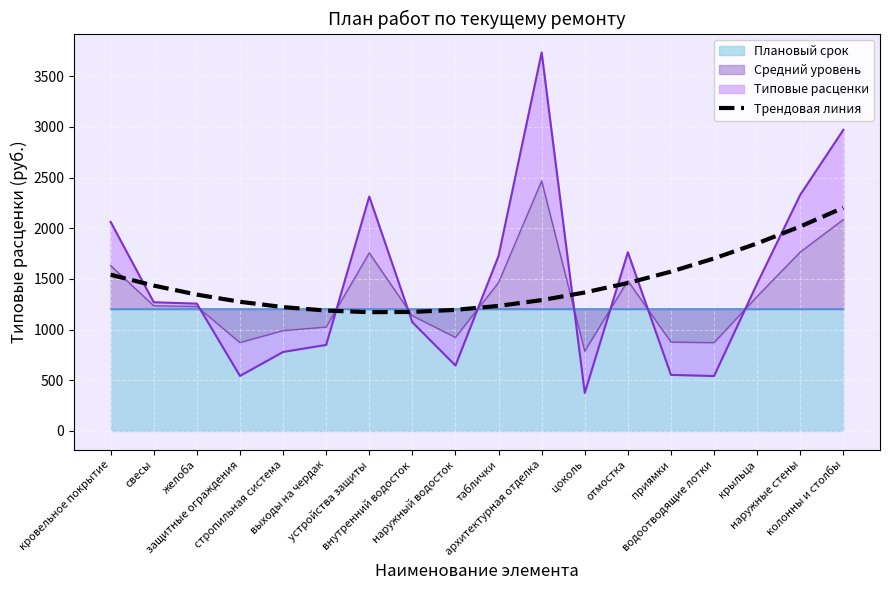

Between архитектурная отделка and устройства защиты, which is larger?

архитектурная отделка